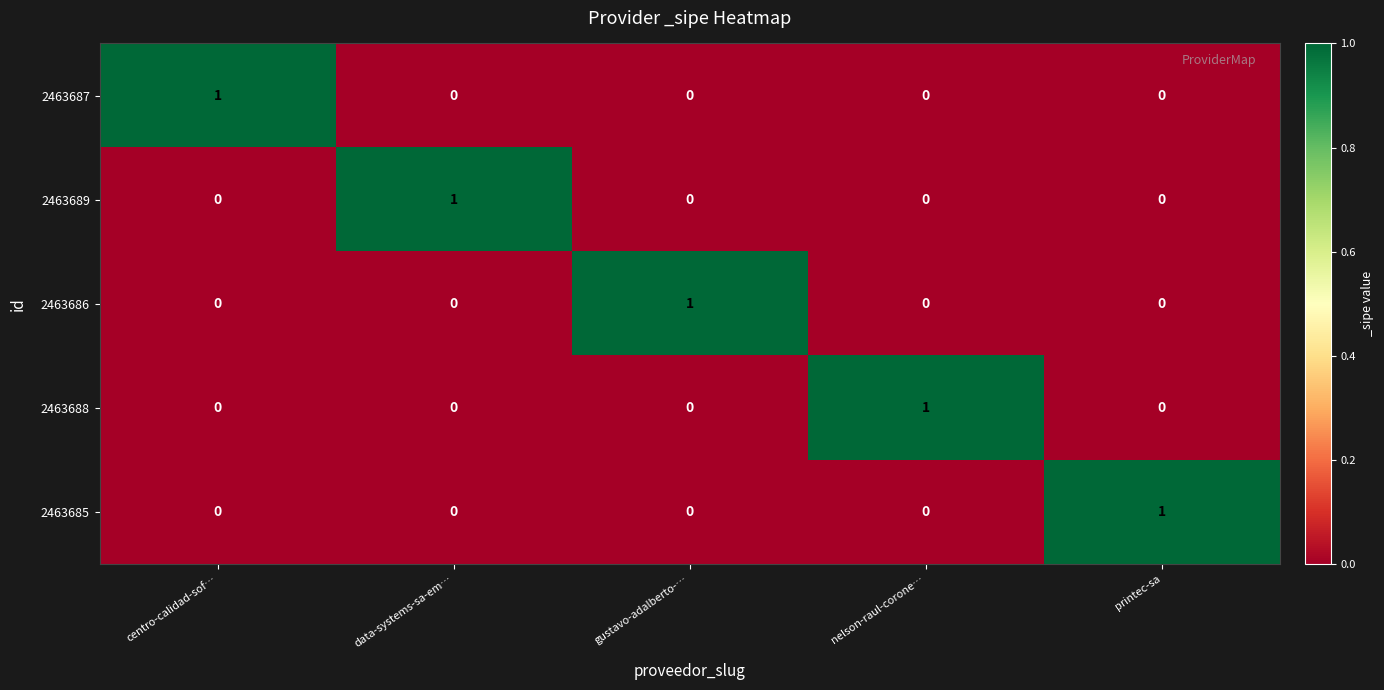

How many 2463685 values are between 0 and 1?

5